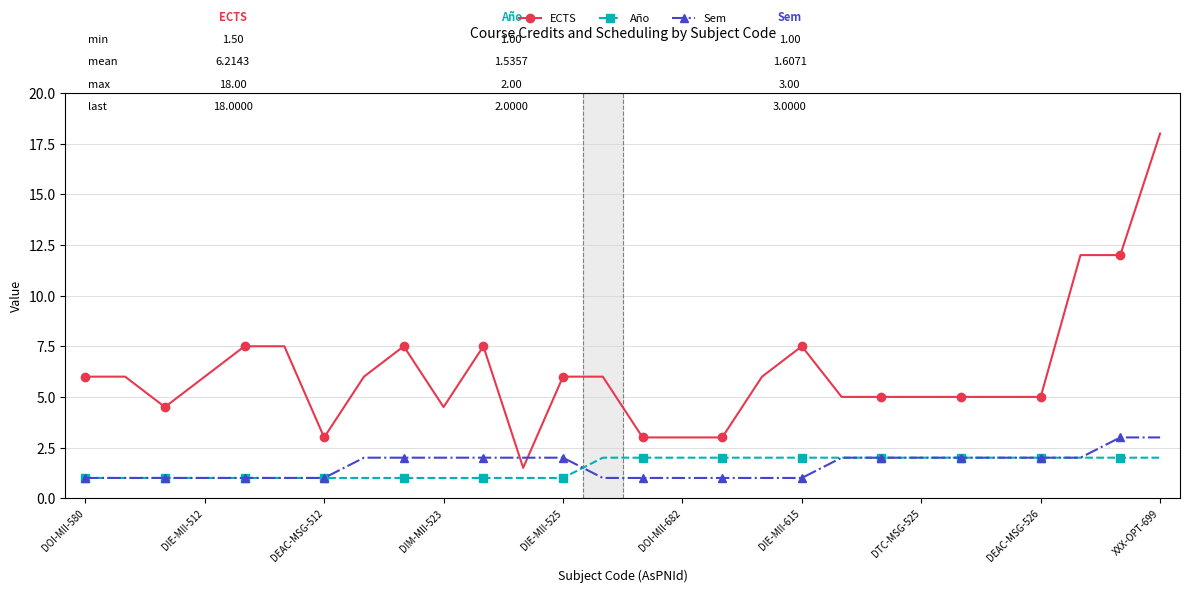

What is the smallest value displayed?

1.0